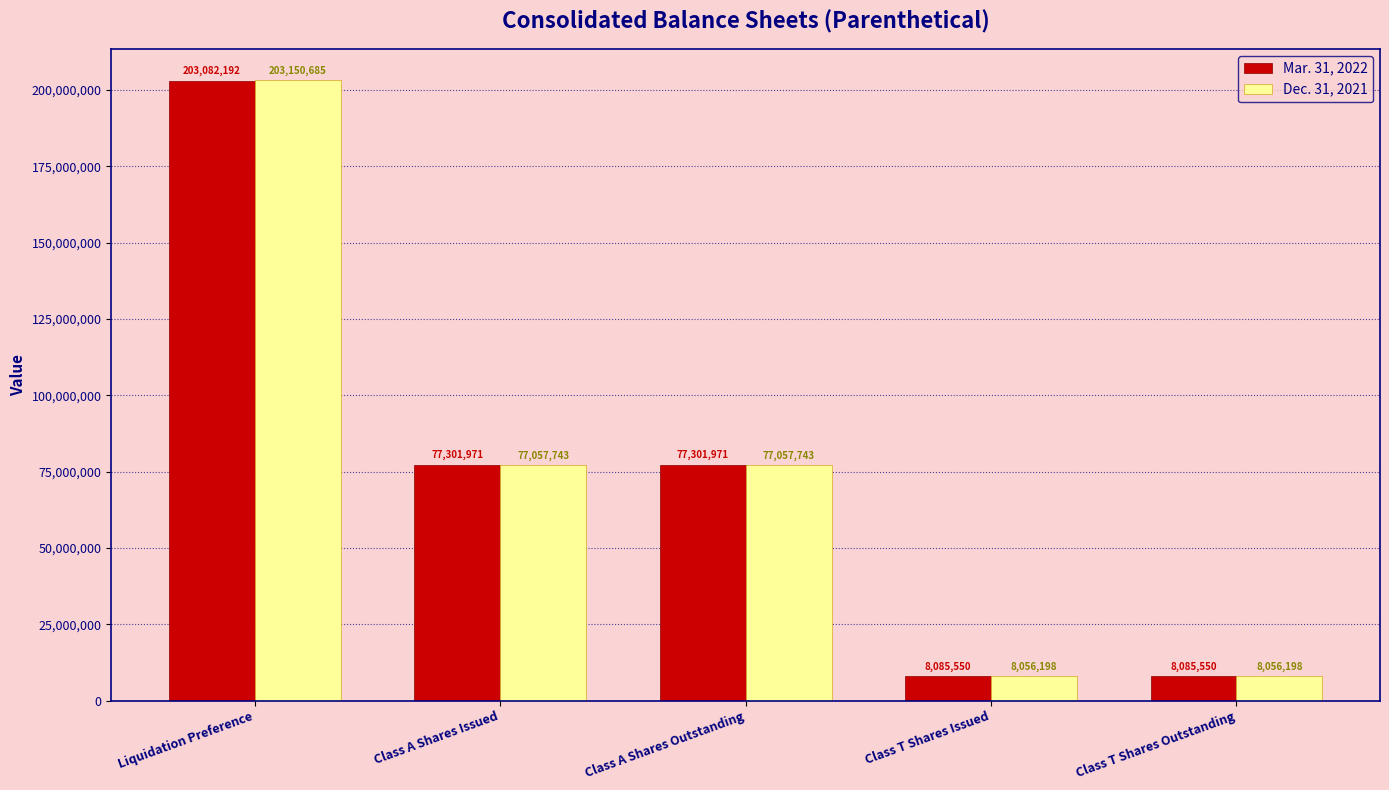

What is the minimum value for Mar. 31, 2022?

8085550